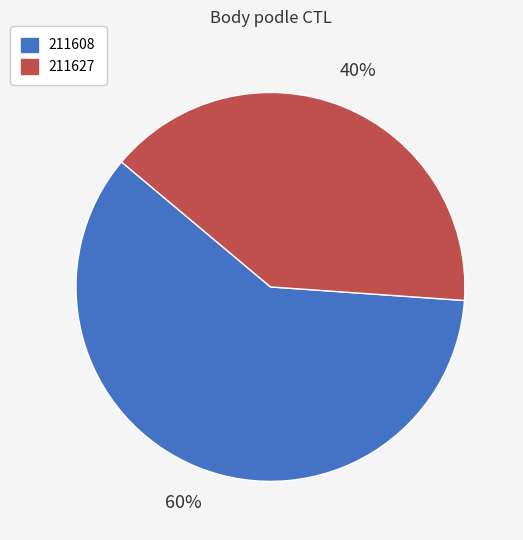

To the nearest percent, what is the difference between the 211608 and 211627 slice percentages?

20%